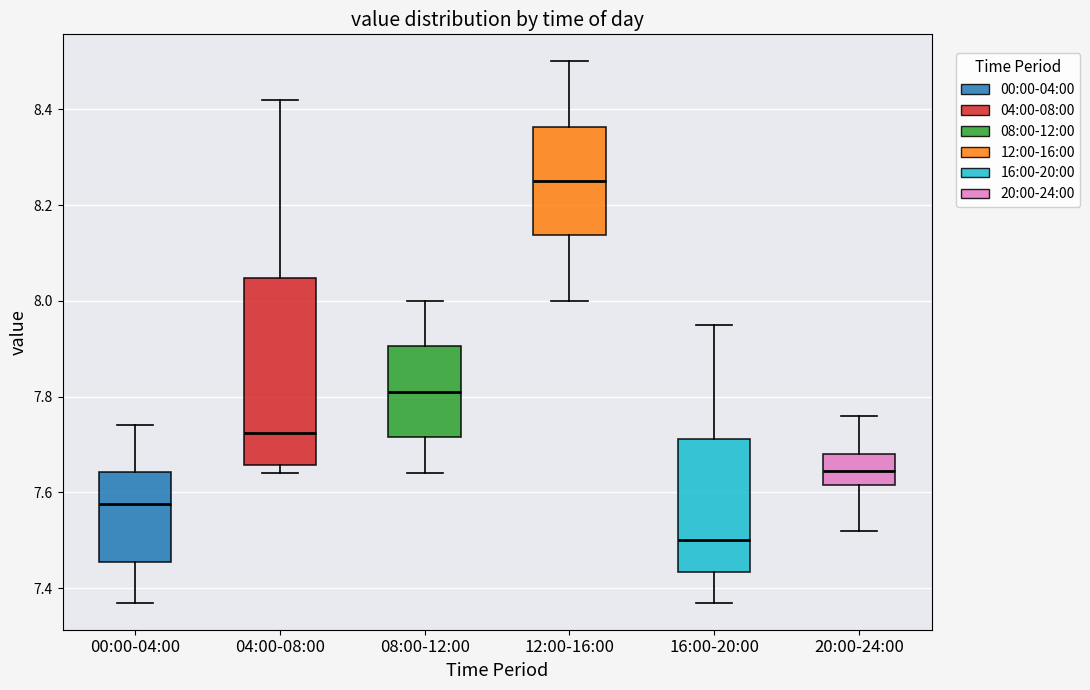

Which box has the highest median line?

12:00-16:00